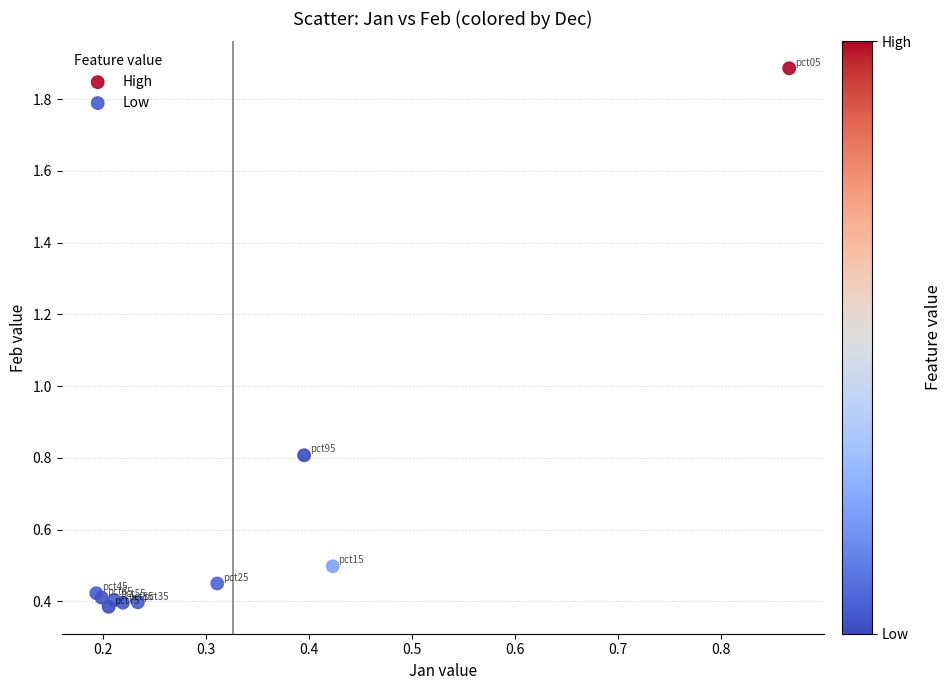

Which series reaches the minimum Y coordinate?

Low